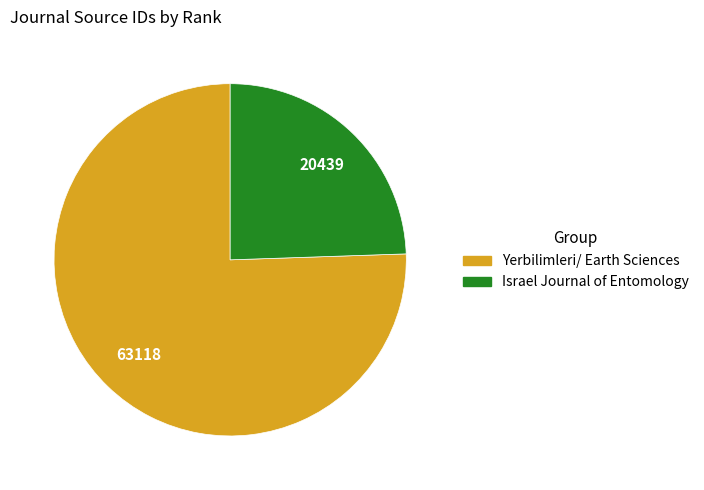

Is Israel Journal of Entomology the majority of the pie?

No